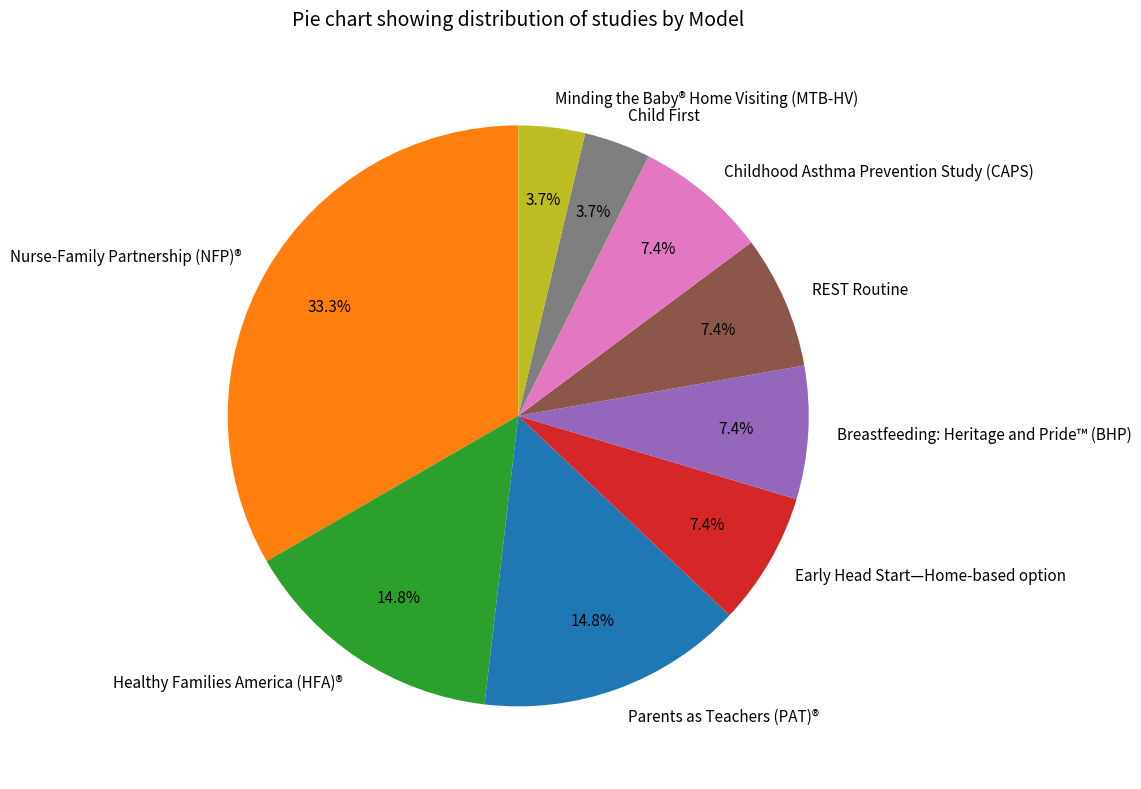

How many slices are in this pie chart?

9